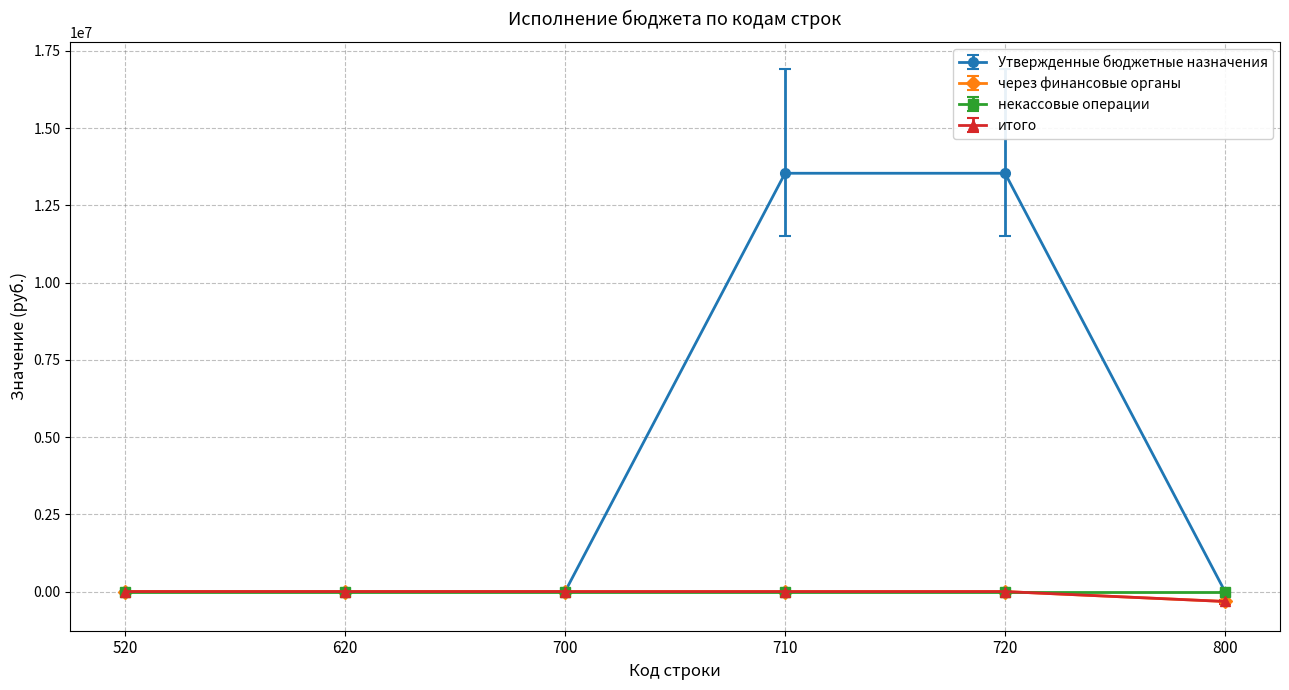

What is the average value of the Утвержденные бюджетные назначения series?

4511976.3